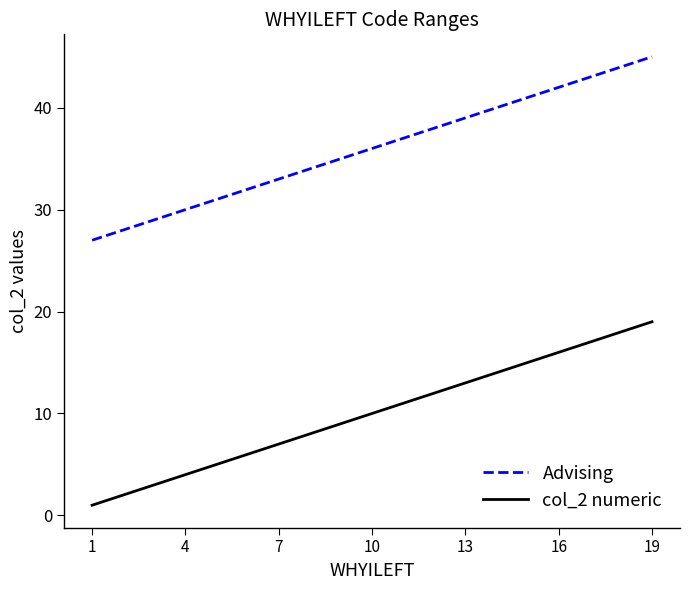

Which series has the largest total across all categories?

Advising